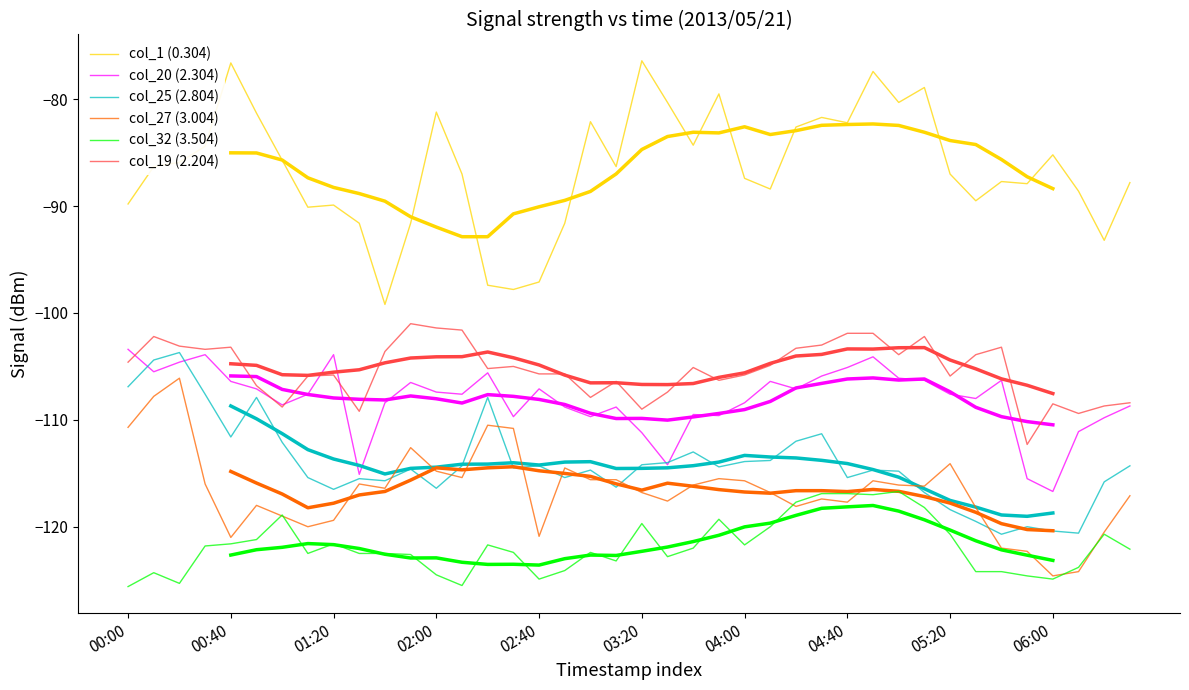

What is the value of the col_20 (2.304) point at the 34th from the left?

-108.0